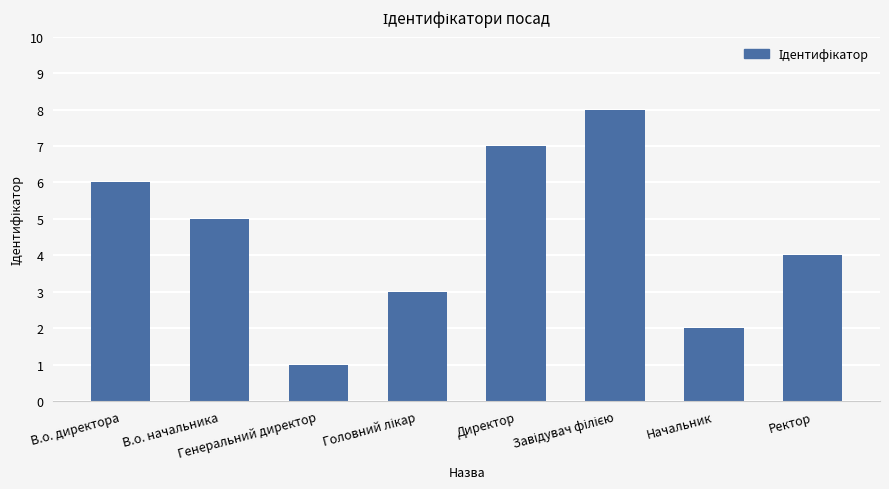

What is the difference between the maximum and minimum values?

7